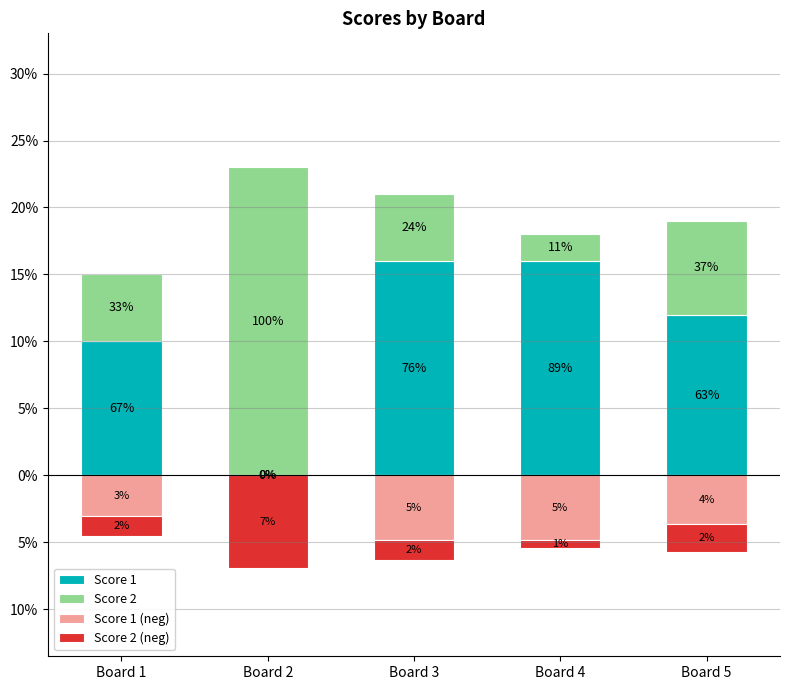

Reading left to right, what are all the values shown in this chart?

Score 1: 10.0	0.0	16.0	16.0	12.0
Score 2: 5.0	23.0	5.0	2.0	7.0
Score 1 (neg): -3.0	0.0	-4.8	-4.8	-3.6
Score 2 (neg): -1.5	-6.9	-1.5	-0.6	-2.1